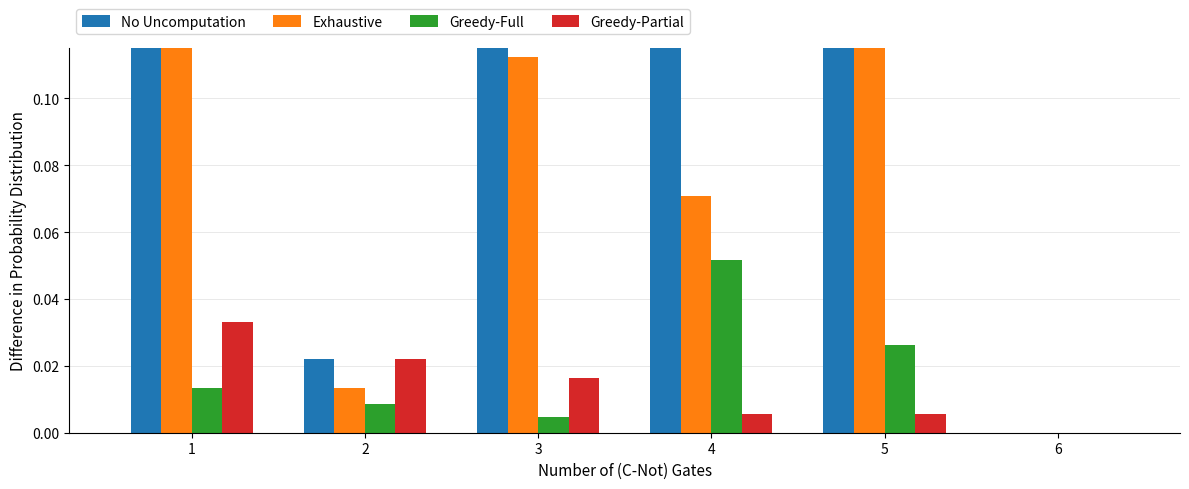

Does the chart contain any negative values?

No